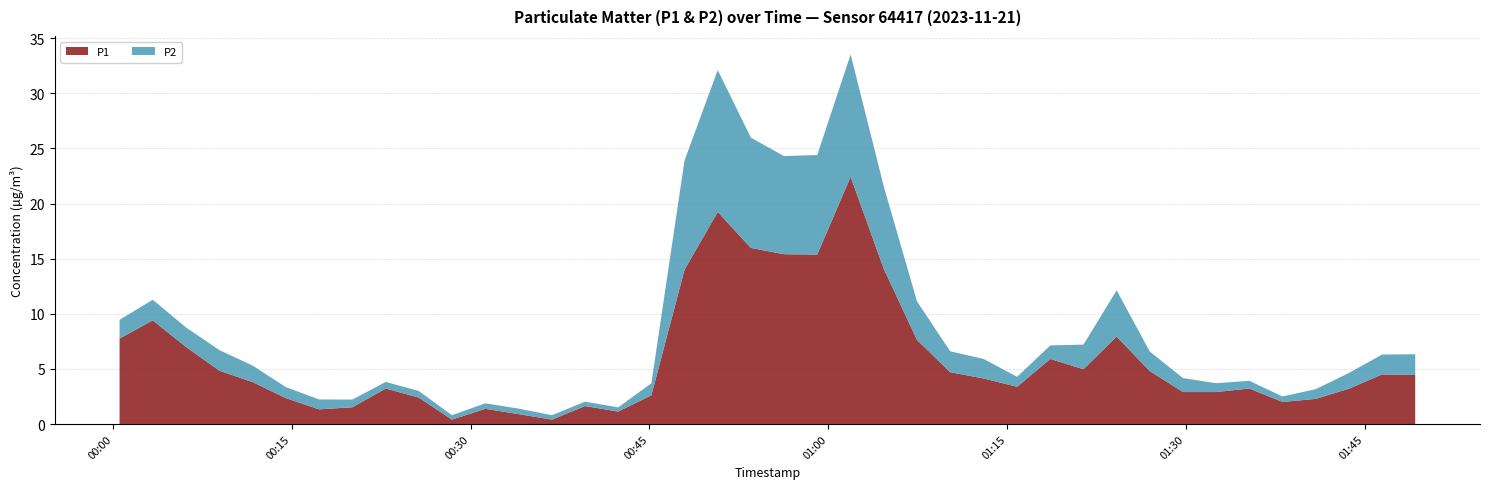

Reading left to right, extract all data points from this chart.

P1: 2023-11-21T00:00:33=7.8	2023-11-21T00:03:20=9.4	2023-11-21T00:06:09=7.0	2023-11-21T00:08:56=4.8	2023-11-21T00:11:43=3.8	2023-11-21T00:14:30=2.4	2023-11-21T00:17:17=1.3	2023-11-21T00:20:05=1.5	2023-11-21T00:22:53=3.2	2023-11-21T00:25:39=2.4	2023-11-21T00:28:26=0.4	2023-11-21T00:31:14=1.4	2023-11-21T00:34:01=0.9	2023-11-21T00:36:50=0.4	2023-11-21T00:39:36=1.6	2023-11-21T00:42:23=1.1	2023-11-21T00:45:10=2.6	2023-11-21T00:47:57=14.0	2023-11-21T00:50:44=19.2	2023-11-21T00:53:31=16.0	2023-11-21T00:56:18=15.4	2023-11-21T00:59:05=15.4	2023-11-21T01:01:53=22.4	2023-11-21T01:04:40=14.1	2023-11-21T01:07:27=7.6	2023-11-21T01:10:14=4.7	2023-11-21T01:13:03=4.1	2023-11-21T01:15:51=3.4	2023-11-21T01:18:38=5.9	2023-11-21T01:21:25=5.0	2023-11-21T01:24:12=7.9	2023-11-21T01:26:59=4.8	2023-11-21T01:29:46=2.9	2023-11-21T01:32:32=2.9	2023-11-21T01:35:20=3.2	2023-11-21T01:38:07=2.0	2023-11-21T01:40:54=2.3	2023-11-21T01:43:41=3.2	2023-11-21T01:46:28=4.5	2023-11-21T01:49:15=4.5
P2: 2023-11-21T00:00:33=1.7	2023-11-21T00:03:20=1.9	2023-11-21T00:06:09=1.8	2023-11-21T00:08:56=1.9	2023-11-21T00:11:43=1.5	2023-11-21T00:14:30=1.0	2023-11-21T00:17:17=0.9	2023-11-21T00:20:05=0.7	2023-11-21T00:22:53=0.6	2023-11-21T00:25:39=0.6	2023-11-21T00:28:26=0.4	2023-11-21T00:31:14=0.5	2023-11-21T00:34:01=0.5	2023-11-21T00:36:50=0.4	2023-11-21T00:39:36=0.4	2023-11-21T00:42:23=0.4	2023-11-21T00:45:10=1.1	2023-11-21T00:47:57=9.9	2023-11-21T00:50:44=12.9	2023-11-21T00:53:31=10.0	2023-11-21T00:56:18=8.9	2023-11-21T00:59:05=9.0	2023-11-21T01:01:53=11.1	2023-11-21T01:04:40=7.5	2023-11-21T01:07:27=3.5	2023-11-21T01:10:14=1.9	2023-11-21T01:13:03=1.8	2023-11-21T01:15:51=0.9	2023-11-21T01:18:38=1.2	2023-11-21T01:21:25=2.2	2023-11-21T01:24:12=4.2	2023-11-21T01:26:59=1.8	2023-11-21T01:29:46=1.3	2023-11-21T01:32:32=0.8	2023-11-21T01:35:20=0.7	2023-11-21T01:38:07=0.5	2023-11-21T01:40:54=0.9	2023-11-21T01:43:41=1.4	2023-11-21T01:46:28=1.8	2023-11-21T01:49:15=1.9